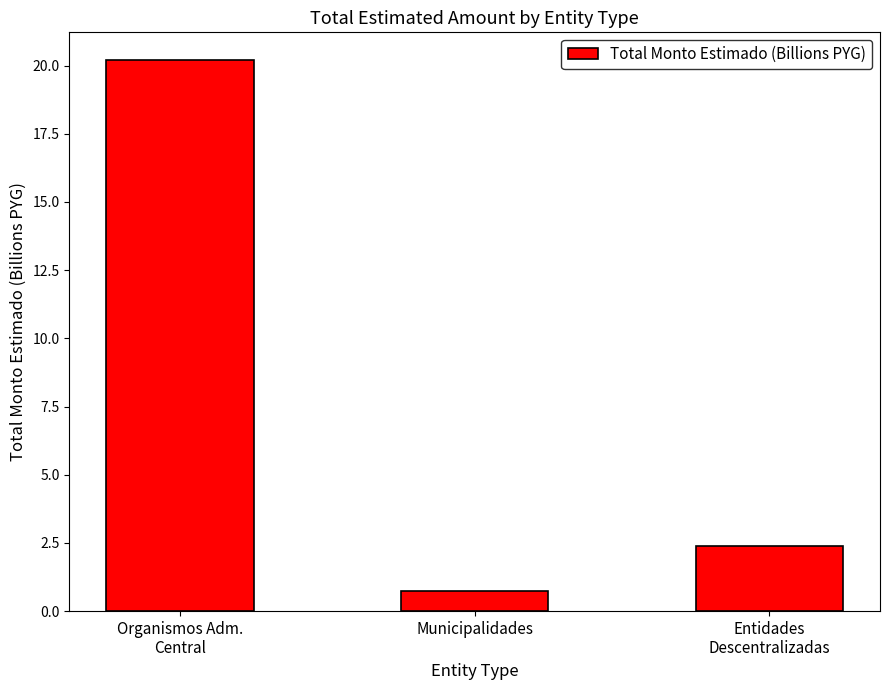

The chart shows a value of 20.2 at Organismos Adm.
Central. True or false?

True